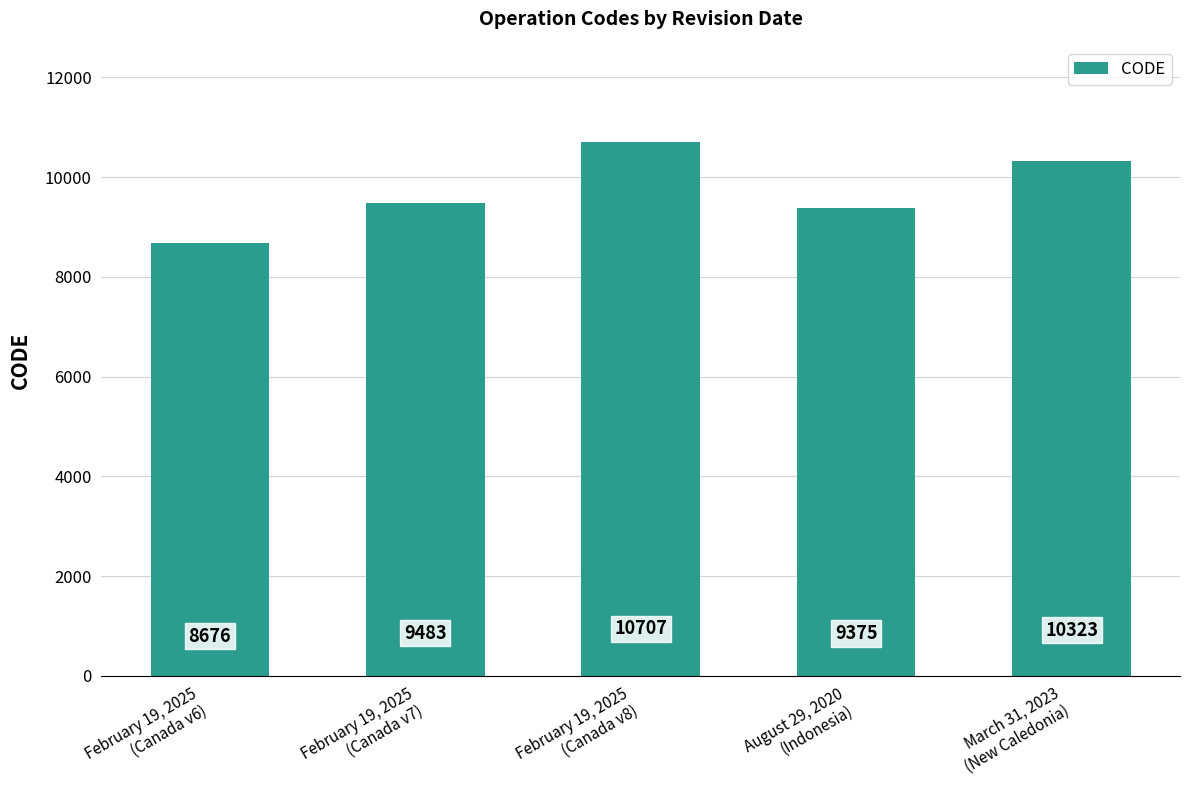

What is the difference between the values at February 19, 2025
(Canada v8) and March 31, 2023
(New Caledonia)?

384